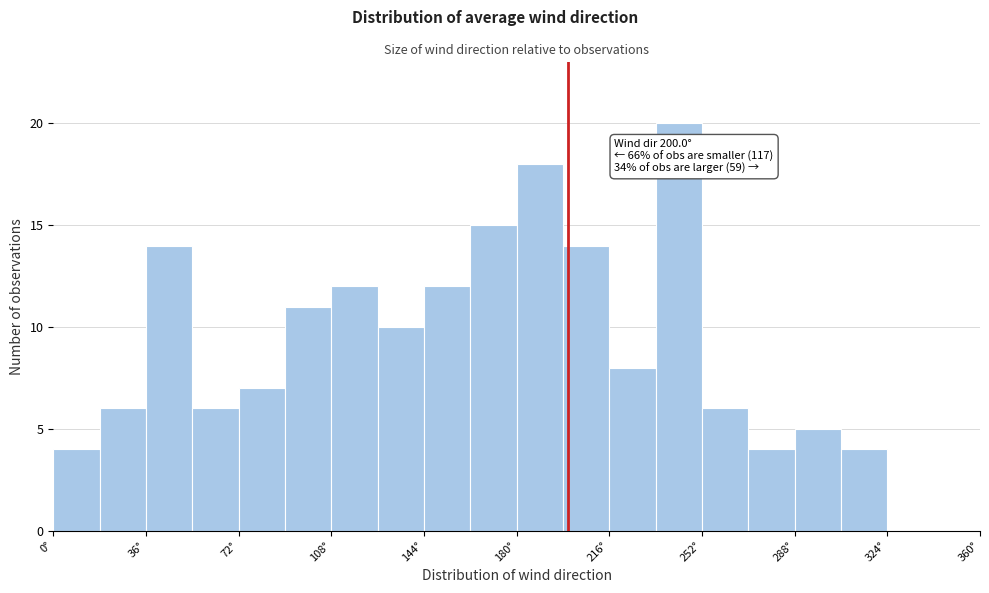

Read against the x-axis, roughly where is the centre of the tallest bar?

245